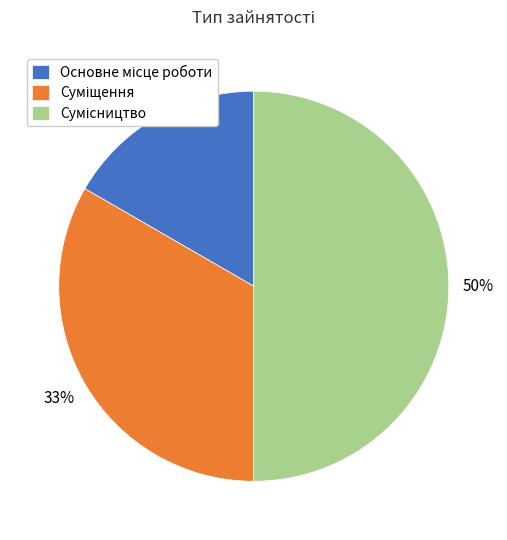

To the nearest percent, what is the difference between the largest and smallest slice percentages?

33%